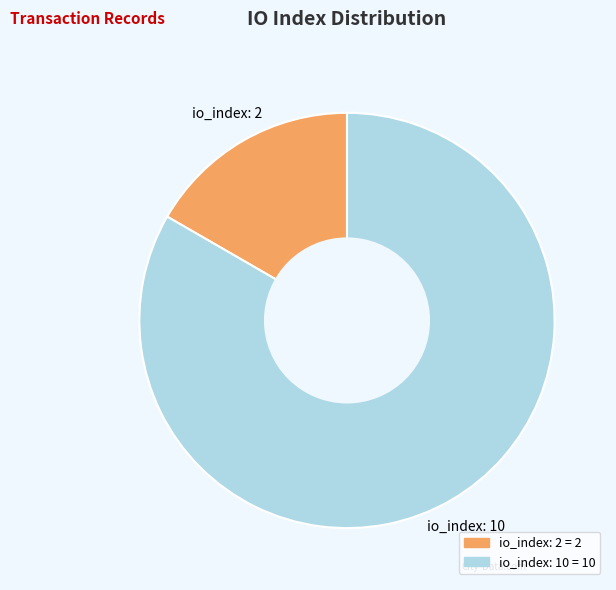

Which slice is the largest?

io_index: 10